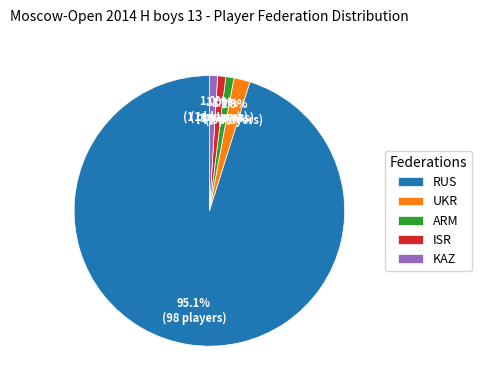

Does KAZ account for over 50% of the chart?

No